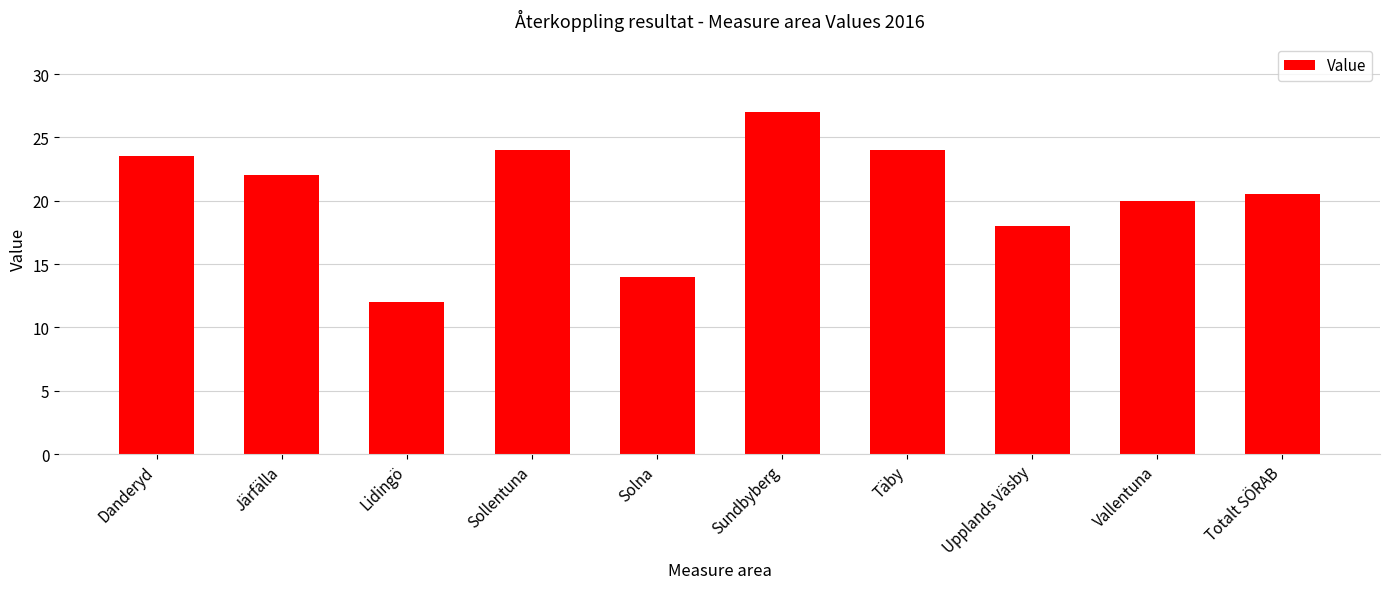

Which label corresponds to the smallest value in the chart?

Lidingö